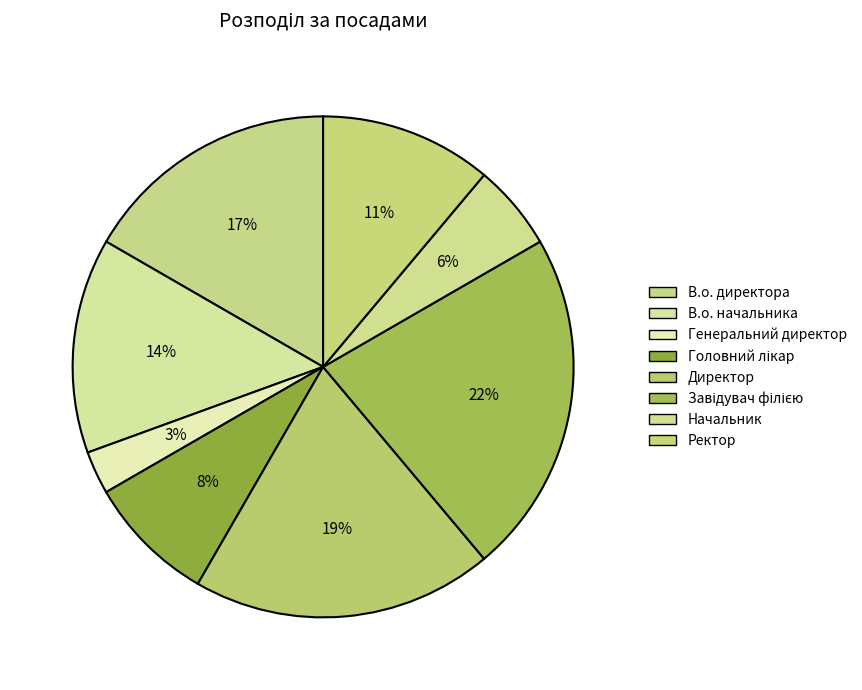

To the nearest percent, what is the difference between the Ректор and Головний лікар slice percentages?

3%